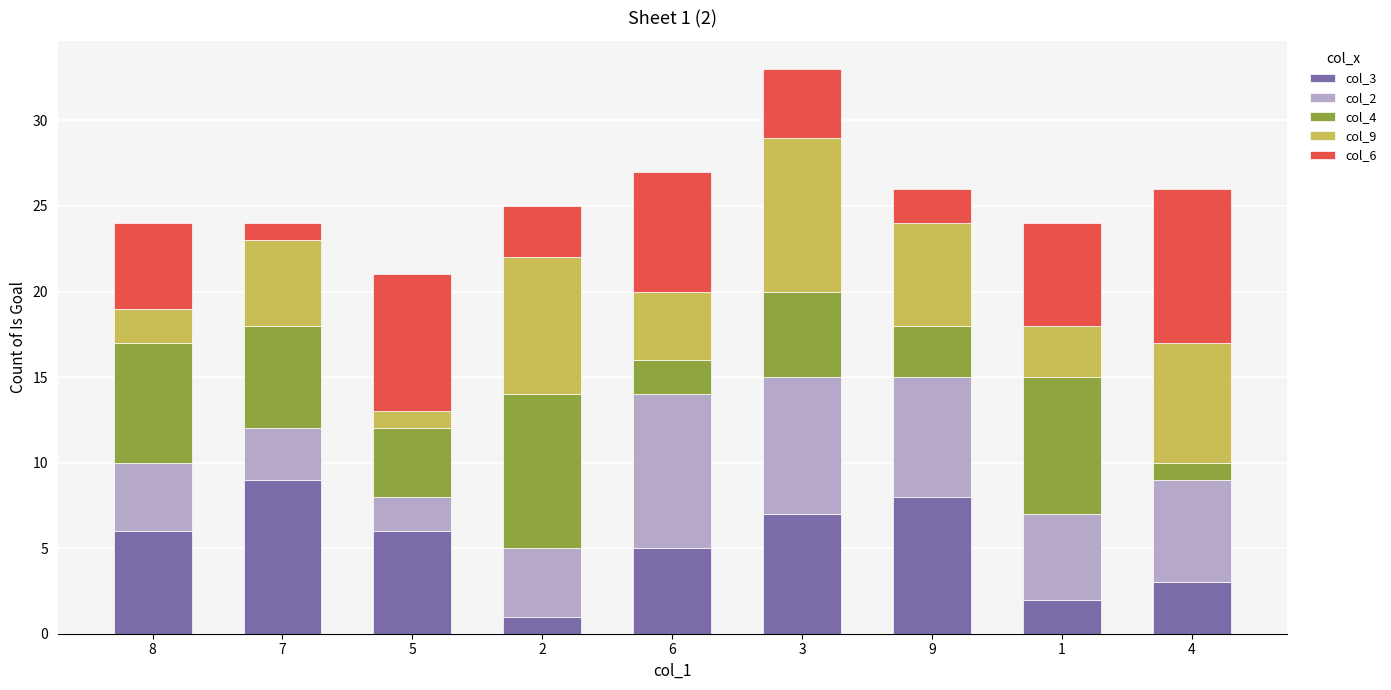

Is it true that col_3 equals 1 at 3?

False